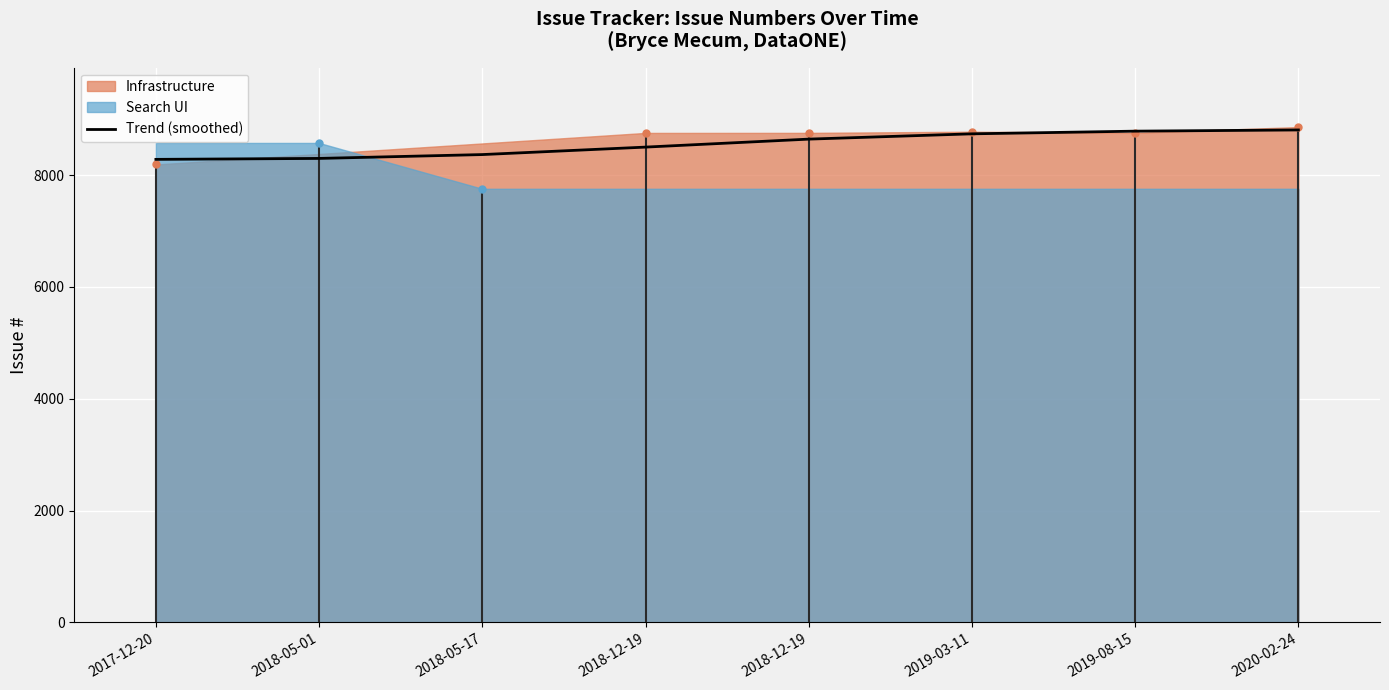

Between 2018-05-01 and 2020-02-24, which is larger?

2020-02-24